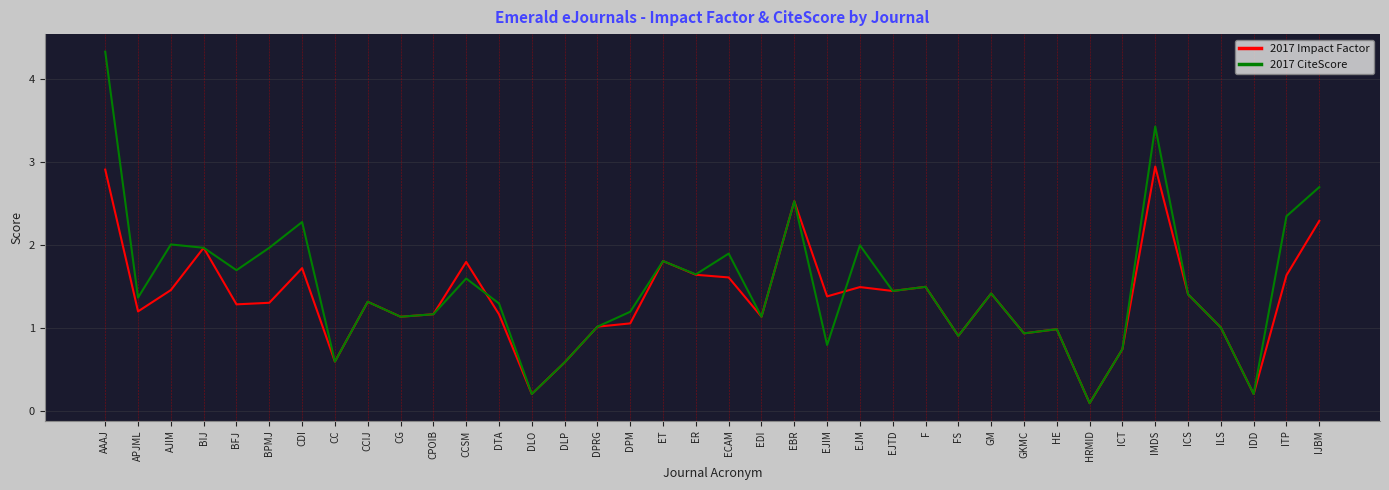

What is the total value across all series at CDI?

4.0